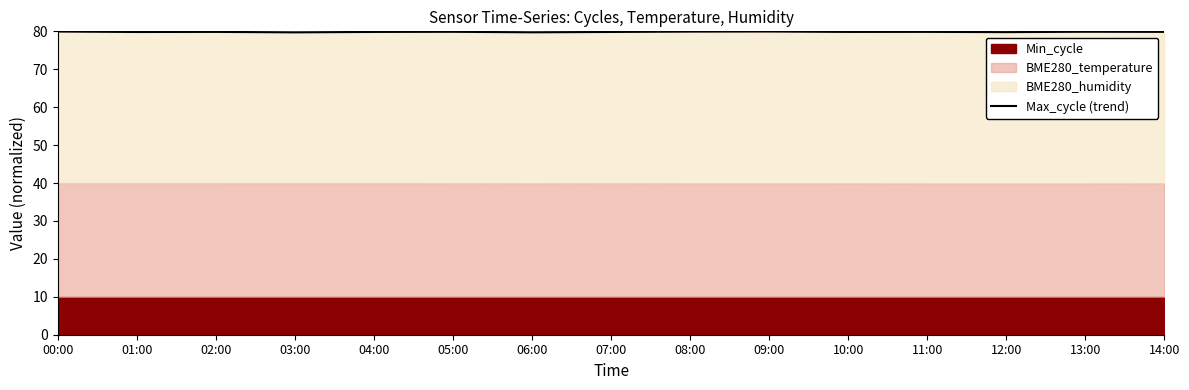

What is the sum of all values?

1197.8